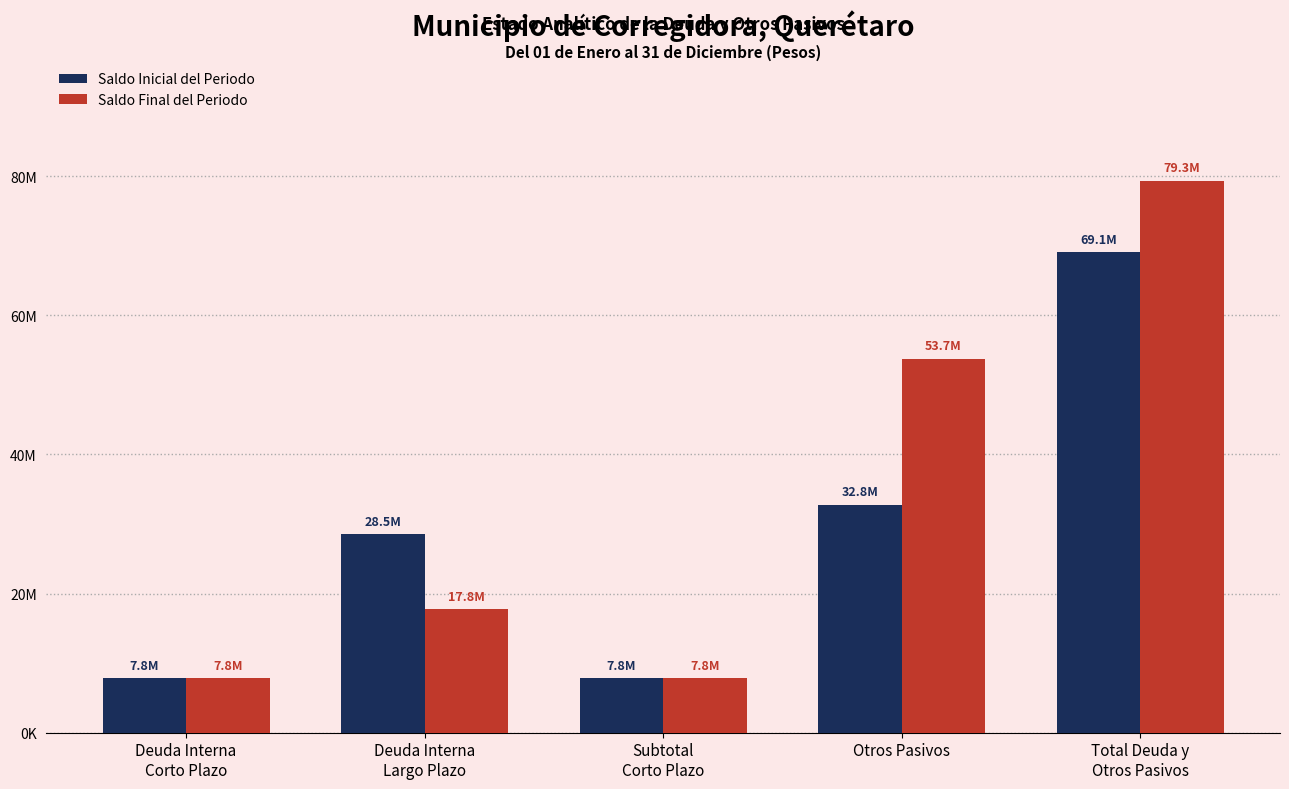

List the series in order of their overall mean, highest first.

Saldo Final del Periodo, Saldo Inicial del Periodo